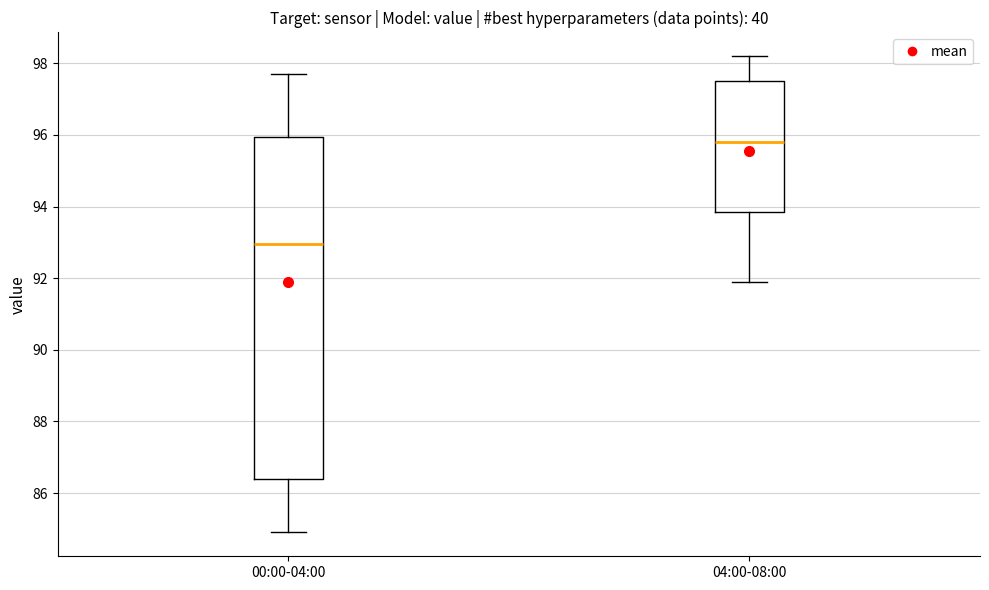

Comparing the boxes themselves (not the whiskers), which one is the tallest?

00:00-04:00